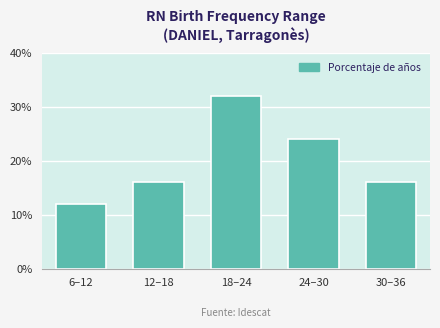

Reading right to left, extract all data points from this chart.

16	24	32	16	12